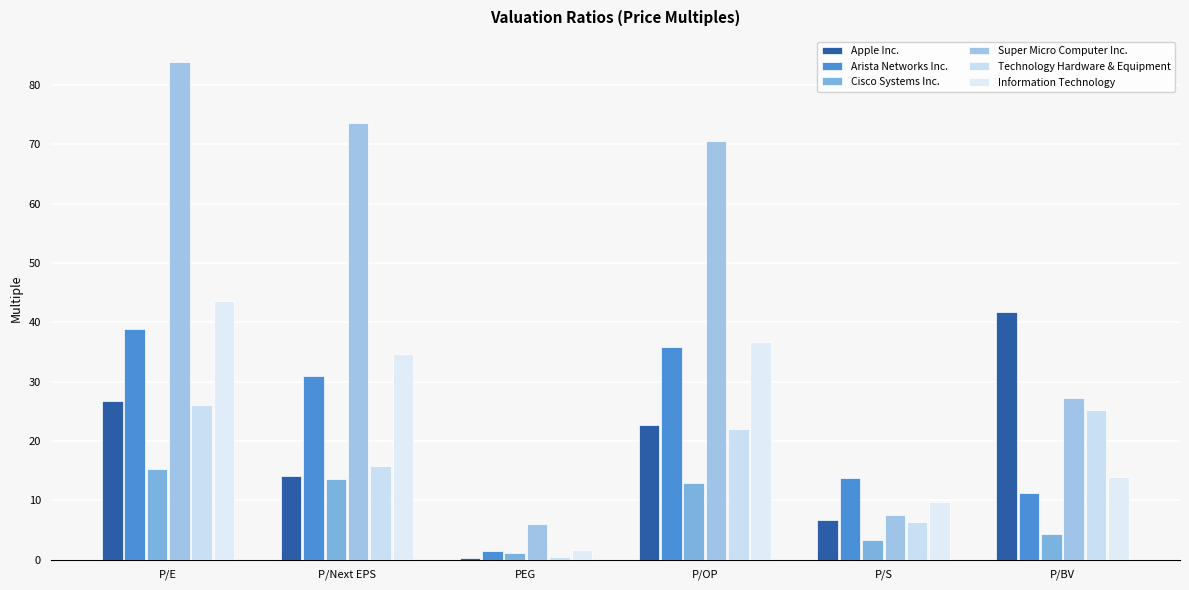

What is the sum of all Cisco Systems Inc. values?

50.6